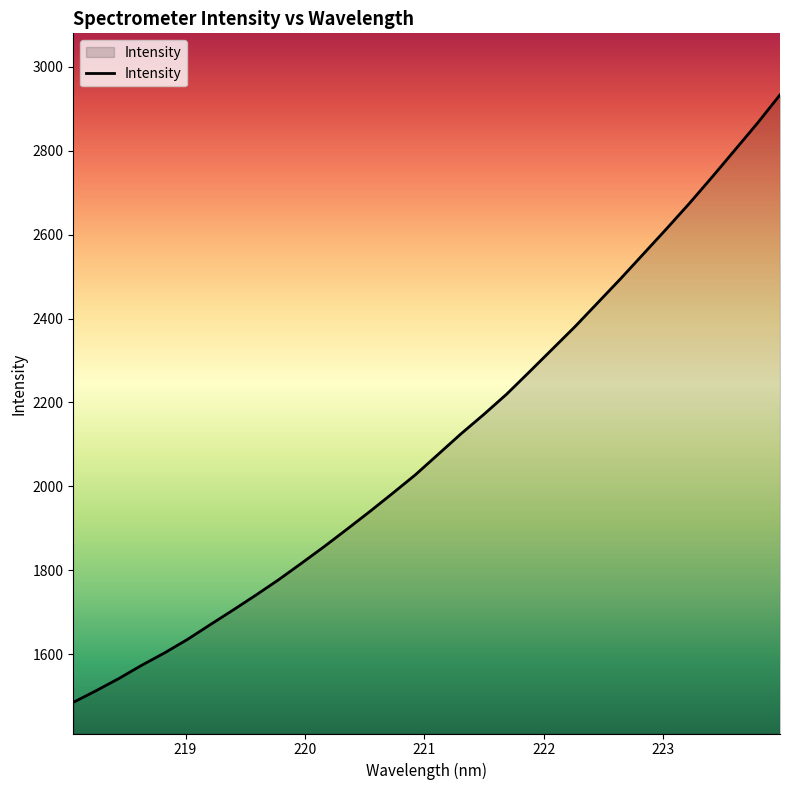

What is the difference between the maximum and minimum values?

1448.2